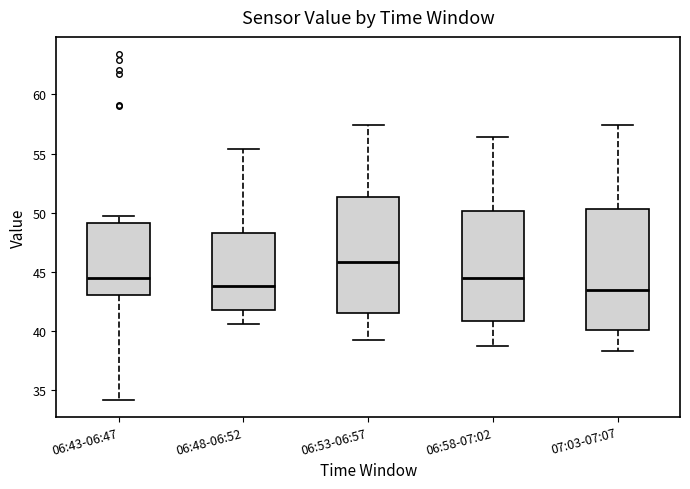

Where does the lower whisker of the box for 06:53-06:57 end on the y-axis? The values are not printed on the chart, so give them approximately, as read against the axis.

39.0